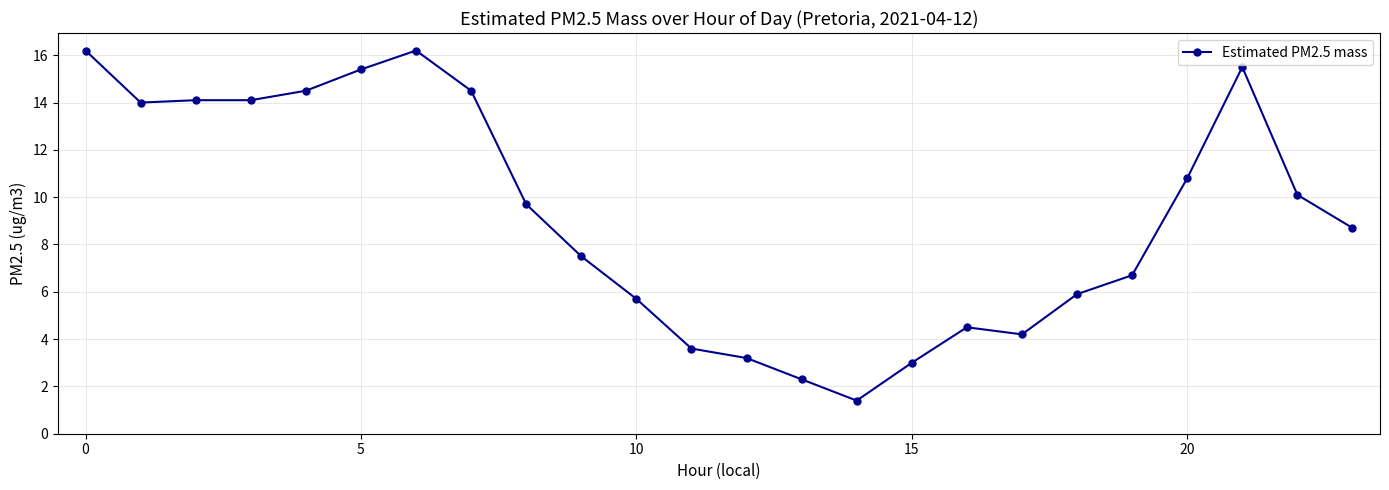

What is the value of the 16th point from the left?

3.0